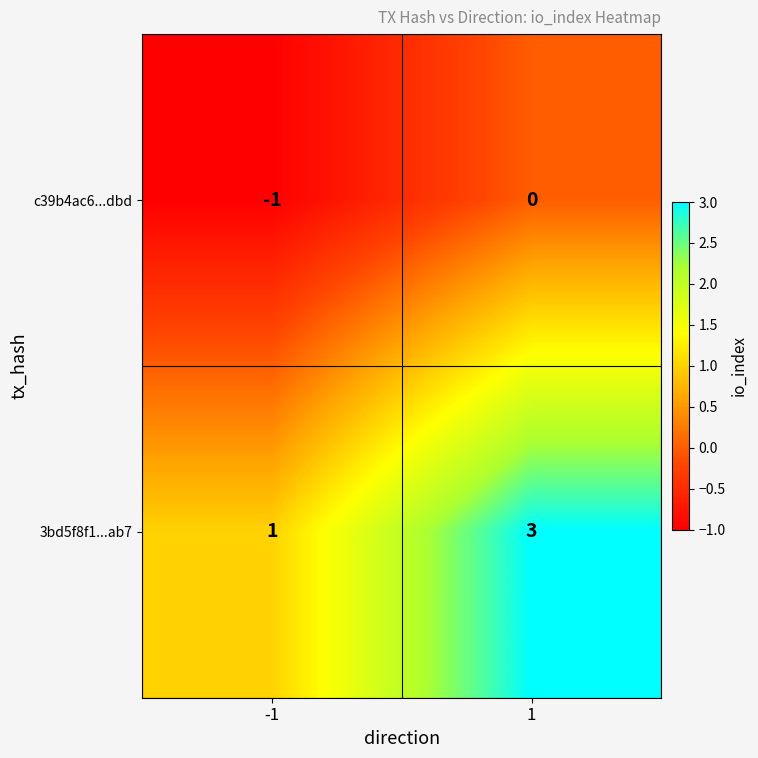

Between -1 and 1, which series saw the biggest shift?

3bd5f8f1...ab7